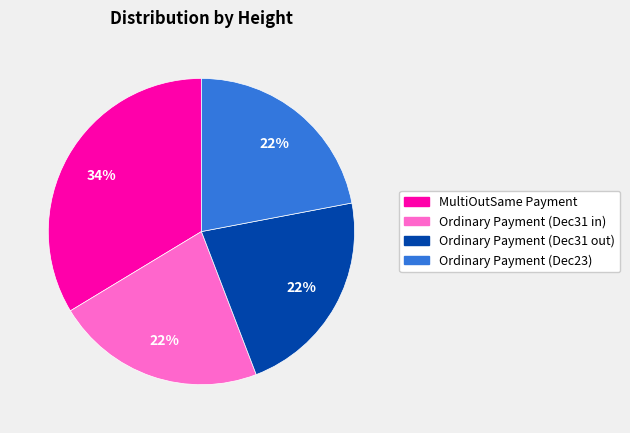

Does any single category account for the majority?

No